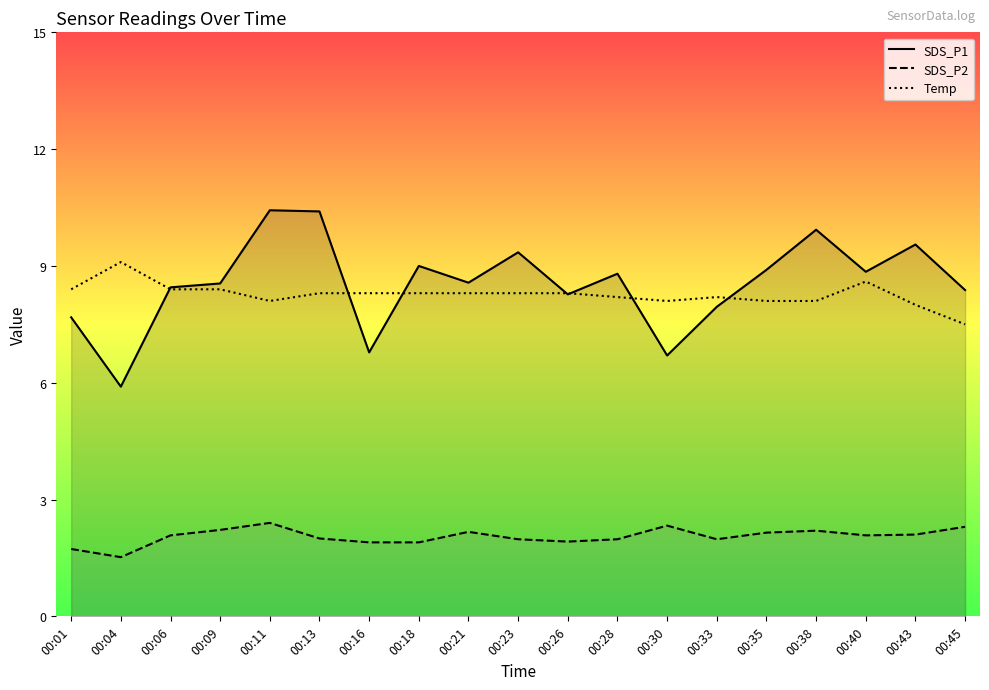

What is the difference between the maximum and minimum values in the Temp series?

1.6